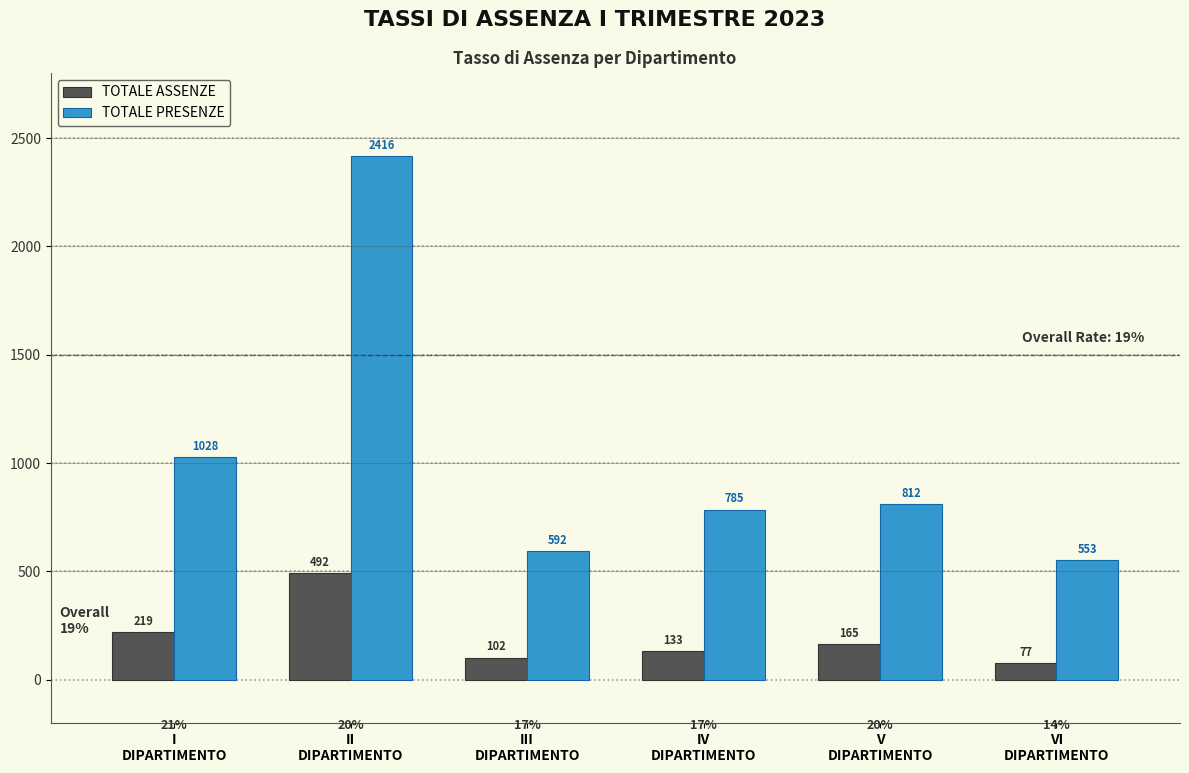

Reading right to left, extract all data points from this chart.

TOTALE ASSENZE: 77	165	133	102	492	219
TOTALE PRESENZE: 553	812	785	592	2416	1028